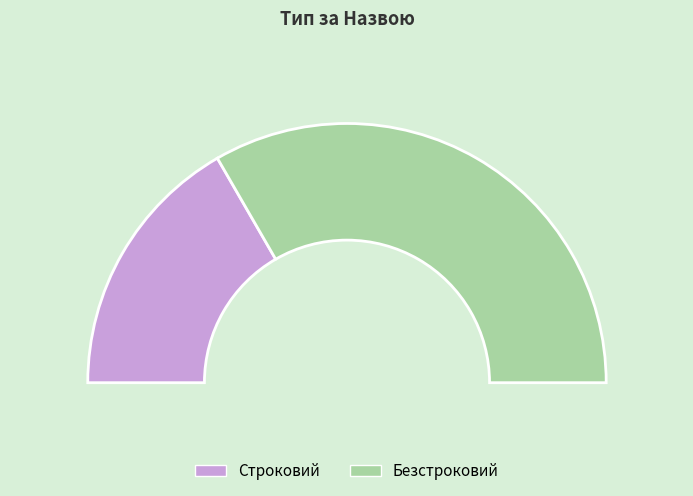

What is the change in value from Строковий to Безстроковий?

+1